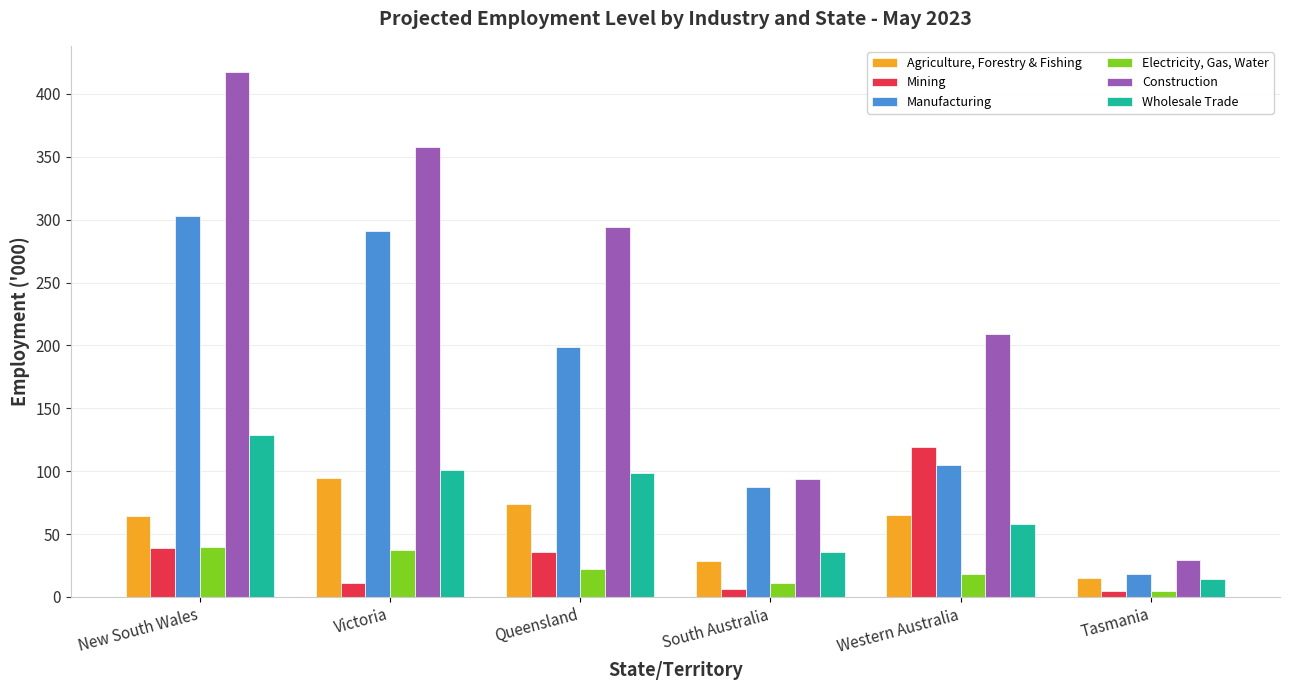

How many bars are there in each group?

6